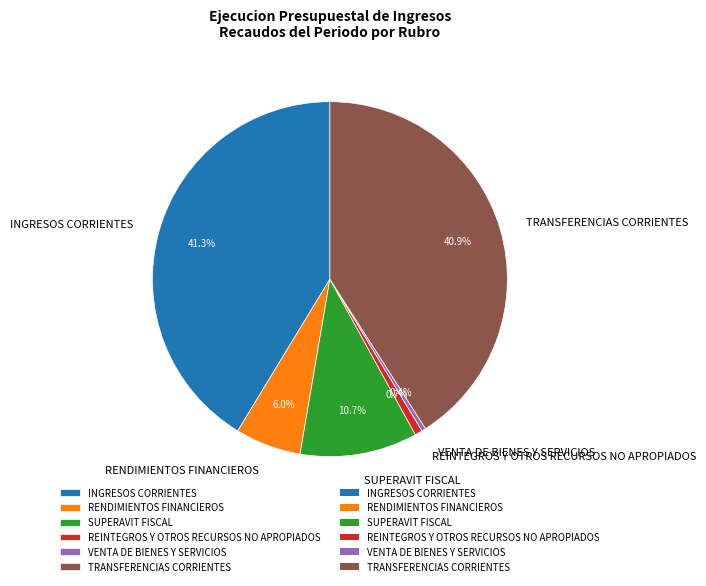

The VENTA DE BIENES Y SERVICIOS slice represents 0% of the pie. True or false?

True